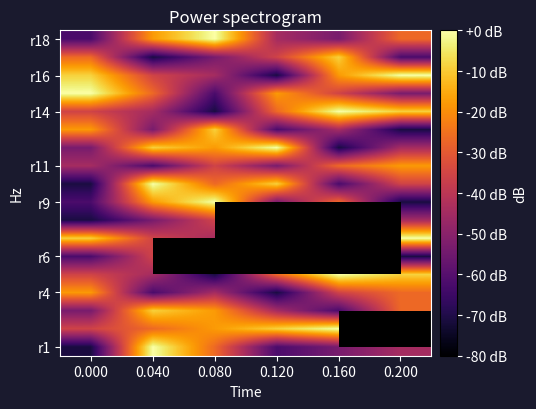

What is the difference between the maximum and minimum values in the r14 series?

8.0